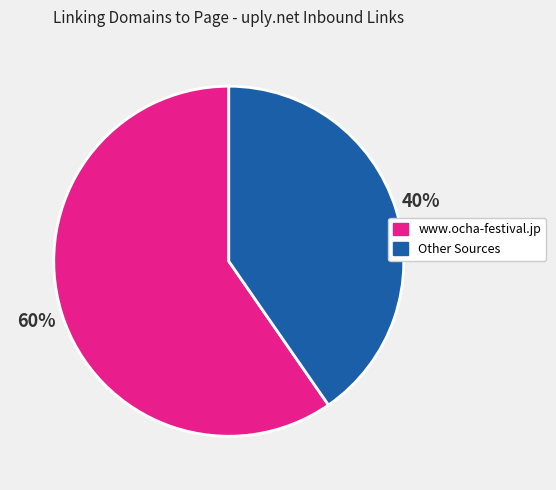

To the nearest percent, what is the average slice percentage?

50%